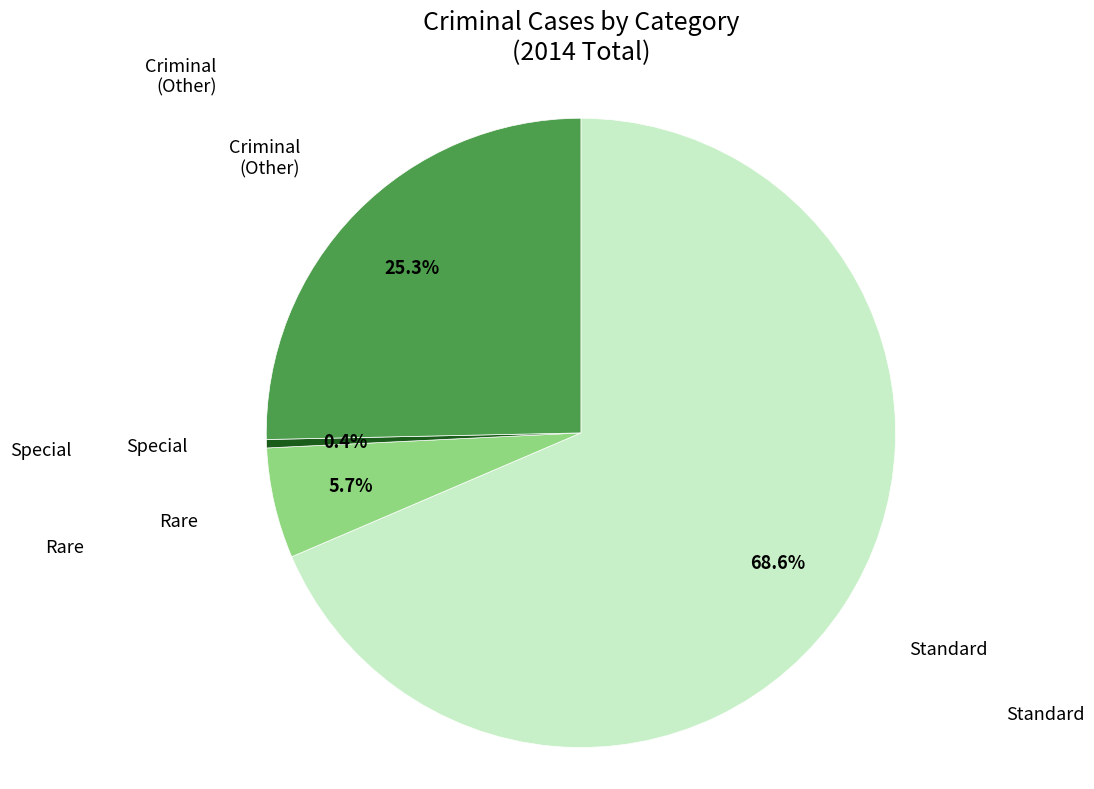

To the nearest percent, what is the difference between the largest and smallest slice percentages?

68%